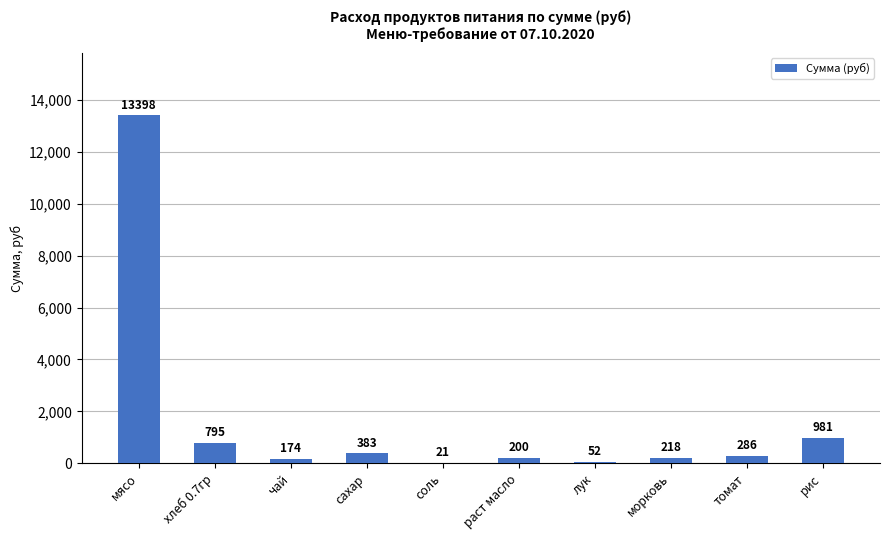

What is the change in value from лук to томат?

+233.7